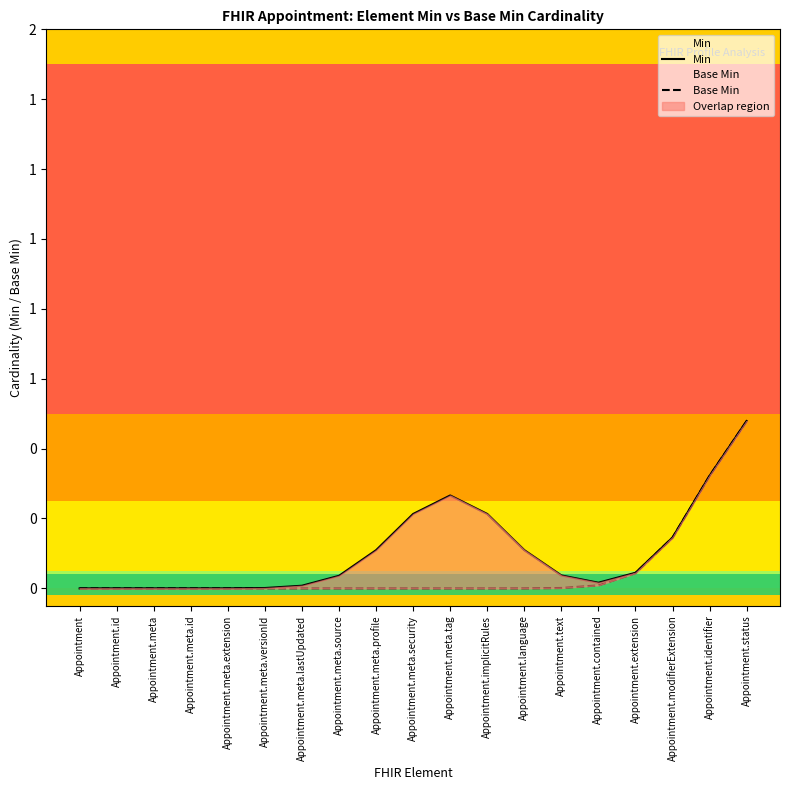

True or false: Base Min and Min intersect in this chart.

False